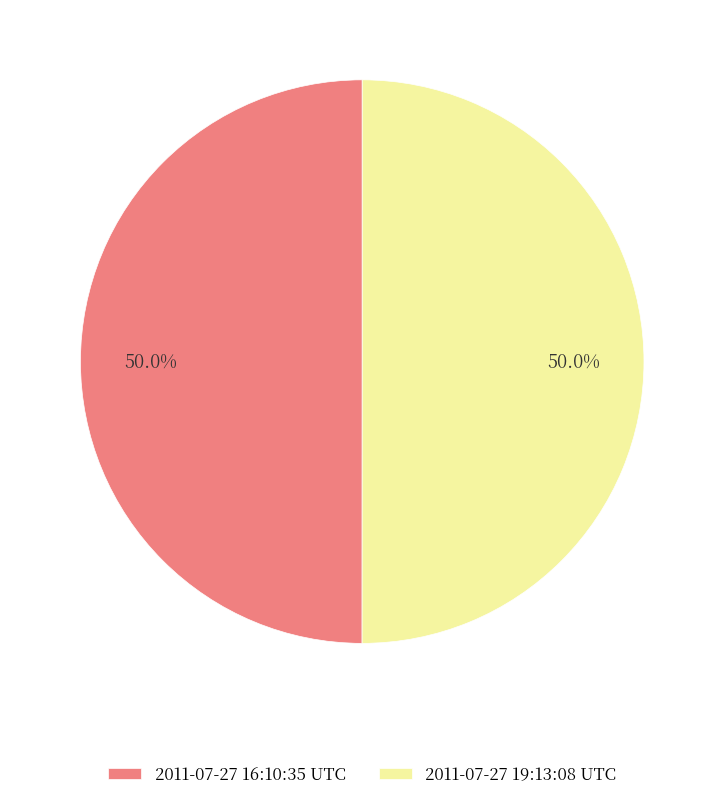

The 2011-07-27 16:10:35 UTC slice represents 40% of the pie. True or false?

False